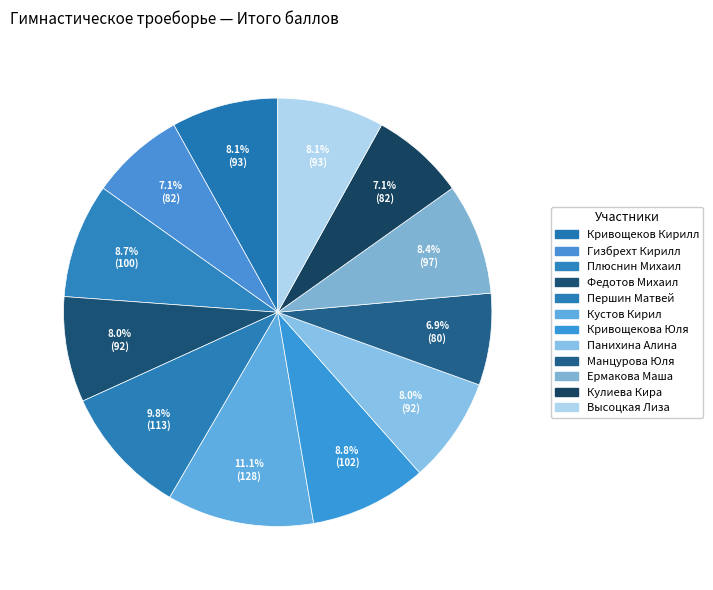

To the nearest percent, what is the difference between the largest and smallest slice percentages?

4%